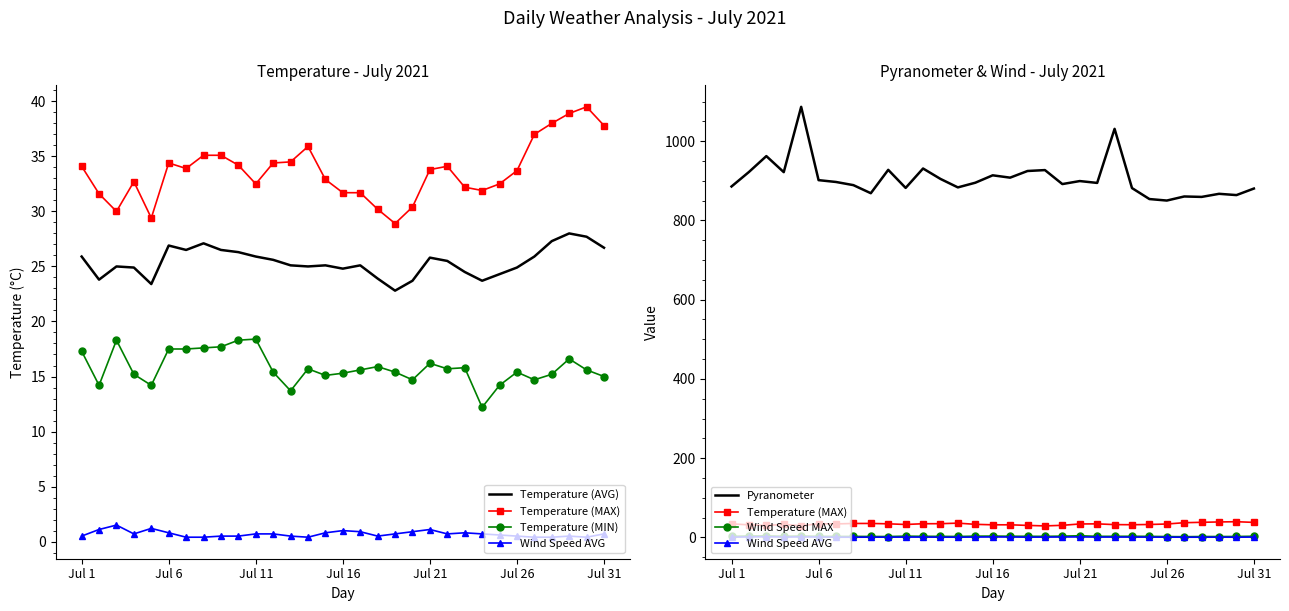

How many data points in Temperature (MAX) are less than 33?

14